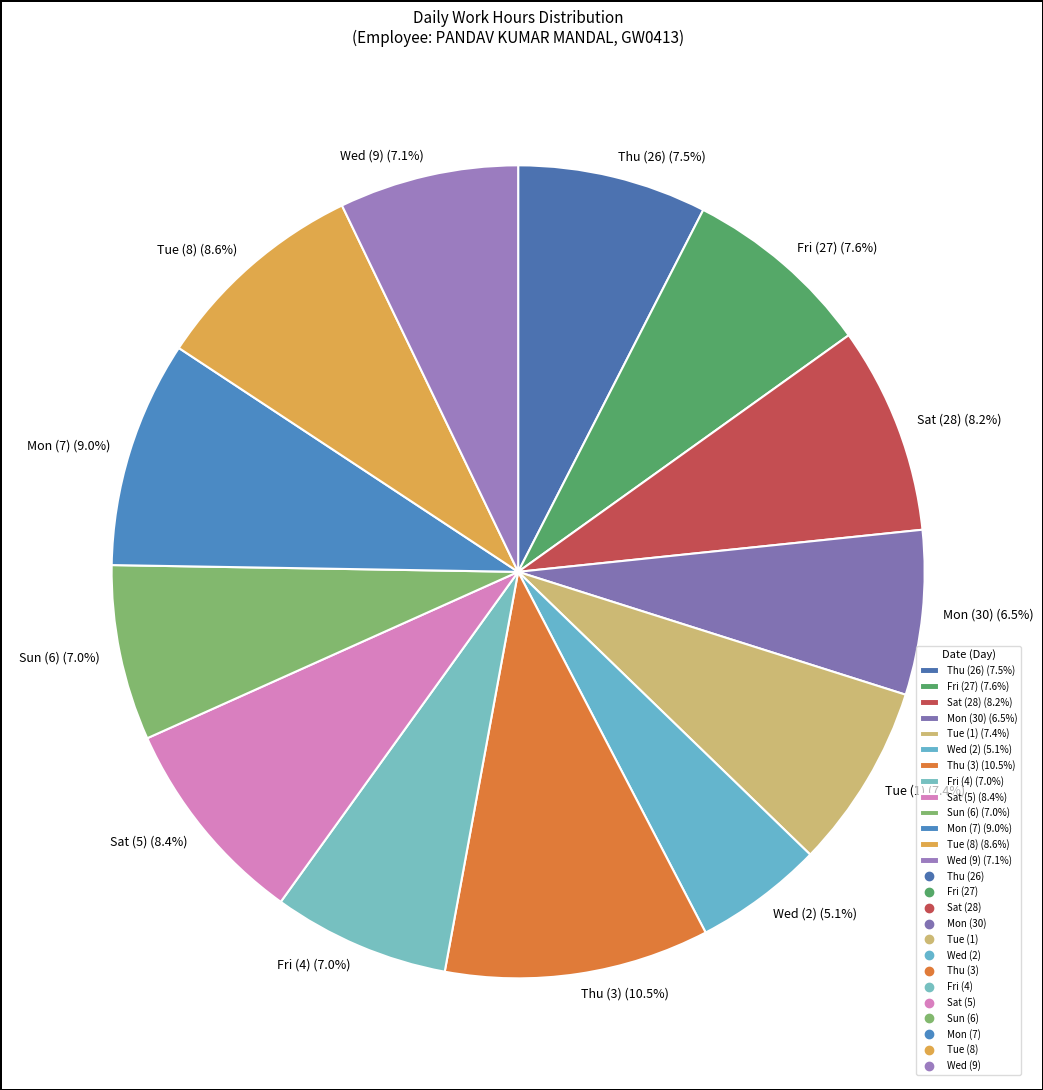

Combined, do Thu (26) and Tue (8) account for over 50%?

No